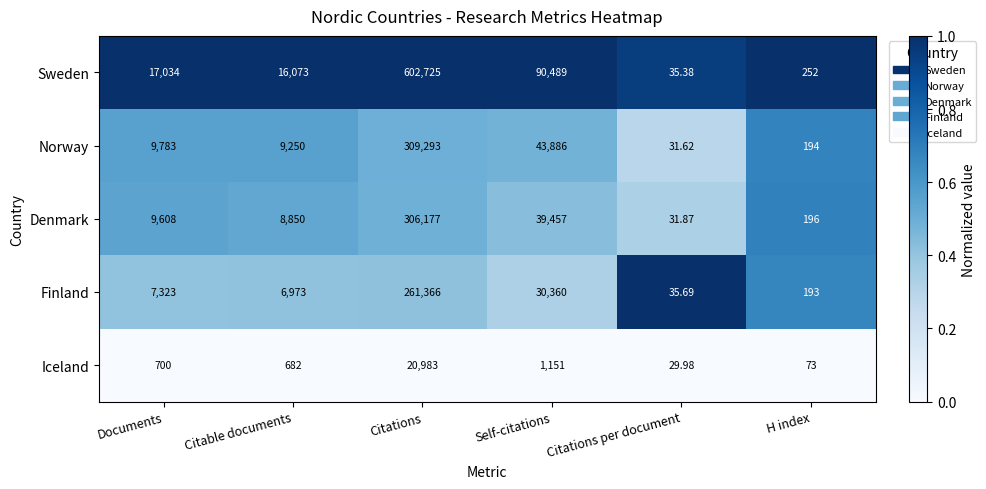

Count the number of data series in this chart.

5